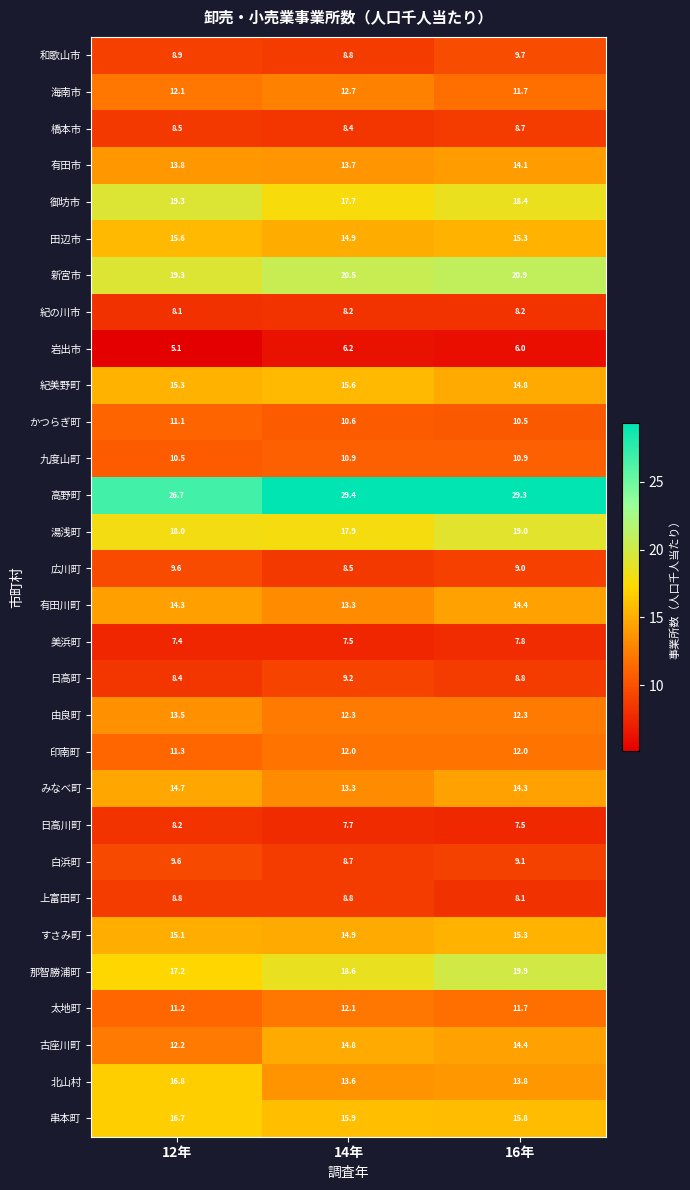

How many series are shown in this chart?

30